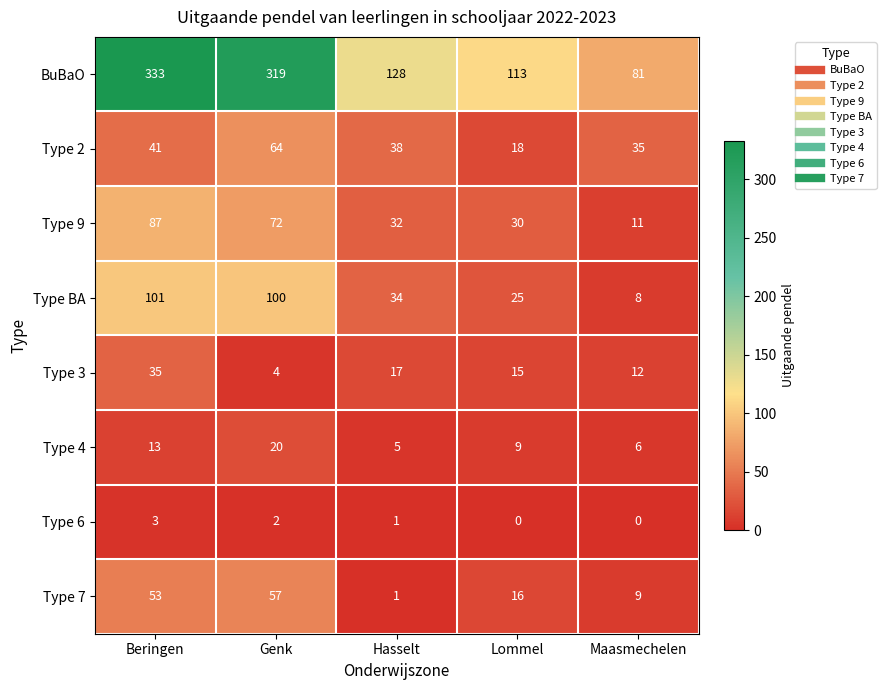

What value does the BuBaO series have at Maasmechelen, to the nearest 50?

100